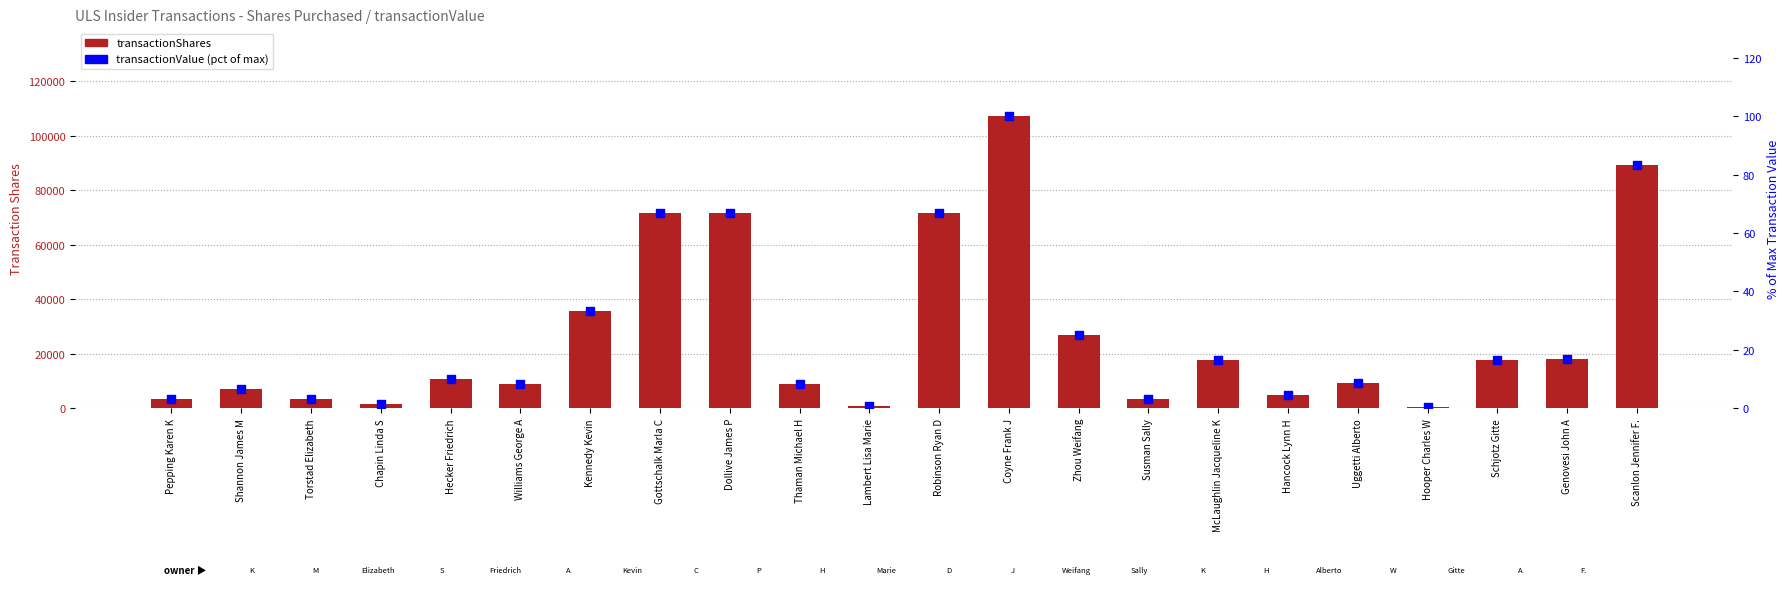

What is the total value across all series at Susman Sally?

3574.3